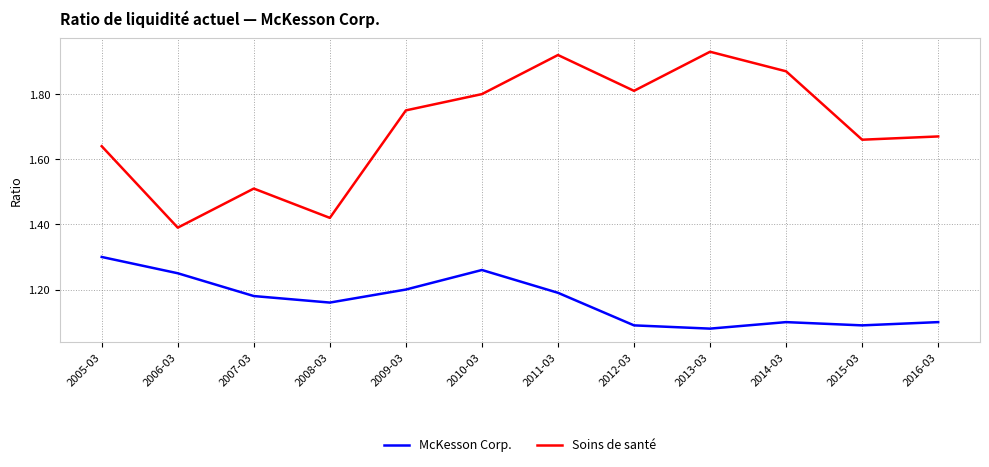

What is the sum of the McKesson Corp. values at 2016-03 and 2005-03?

2.4